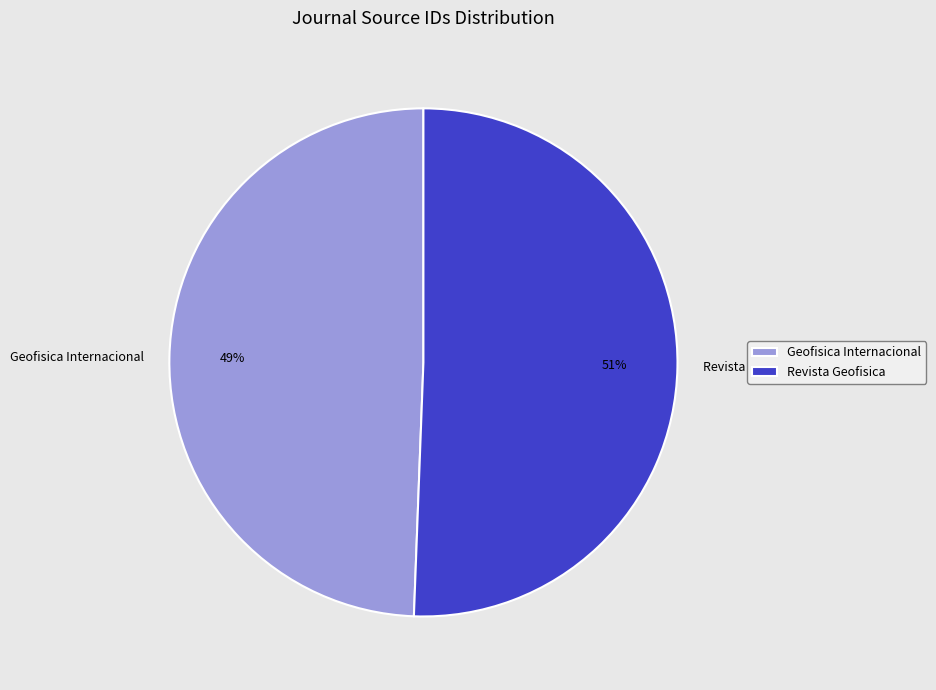

Which category has the biggest portion of the pie?

Revista Geofisica